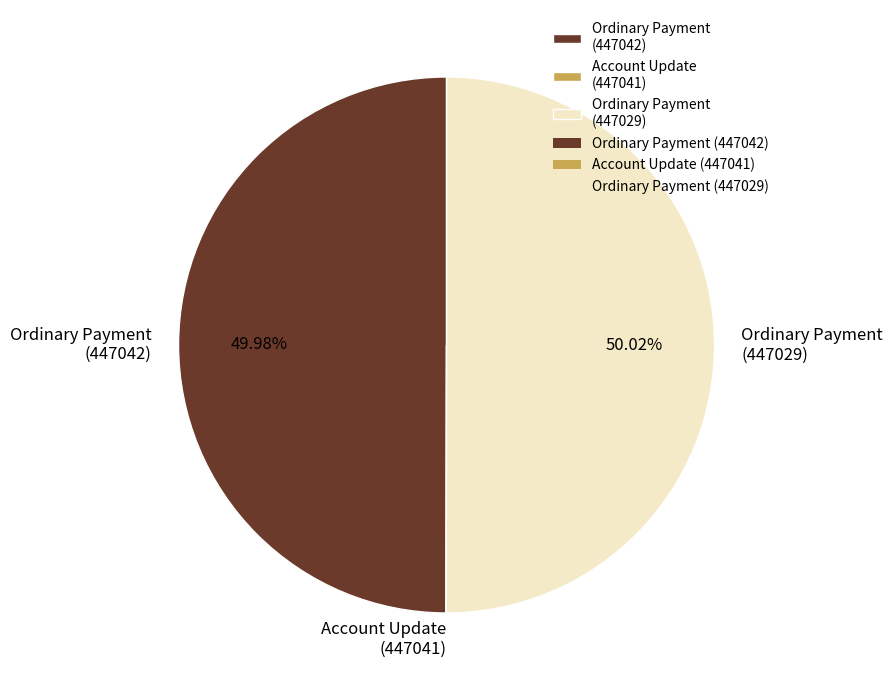

What percentage is the Ordinary Payment (447042) slice, to the nearest percent?

50%